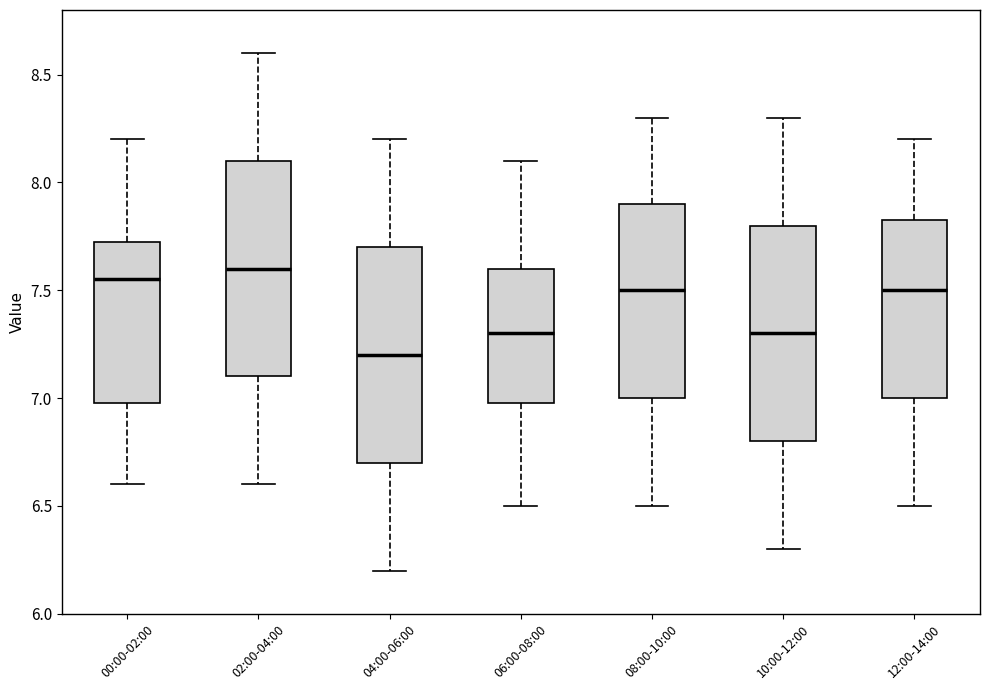

Which box has the lowest median line?

04:00-06:00